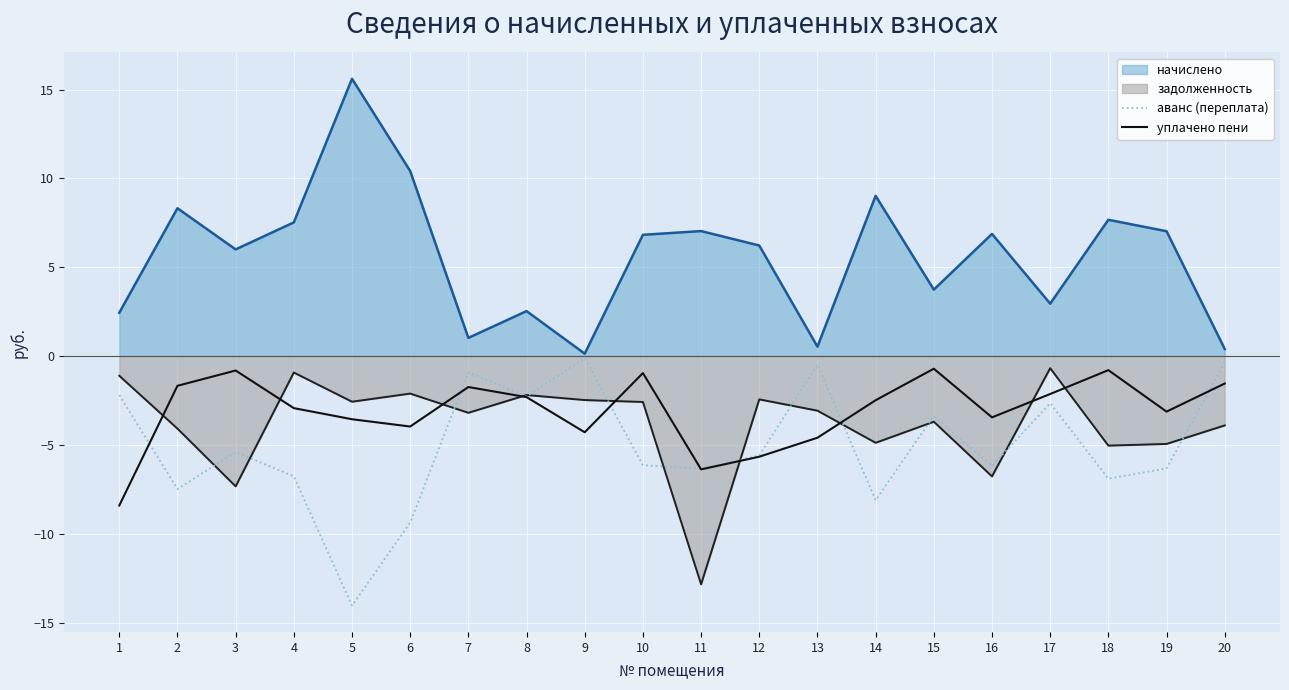

How many interior local peaks does the аванс (переплата) series have?

6